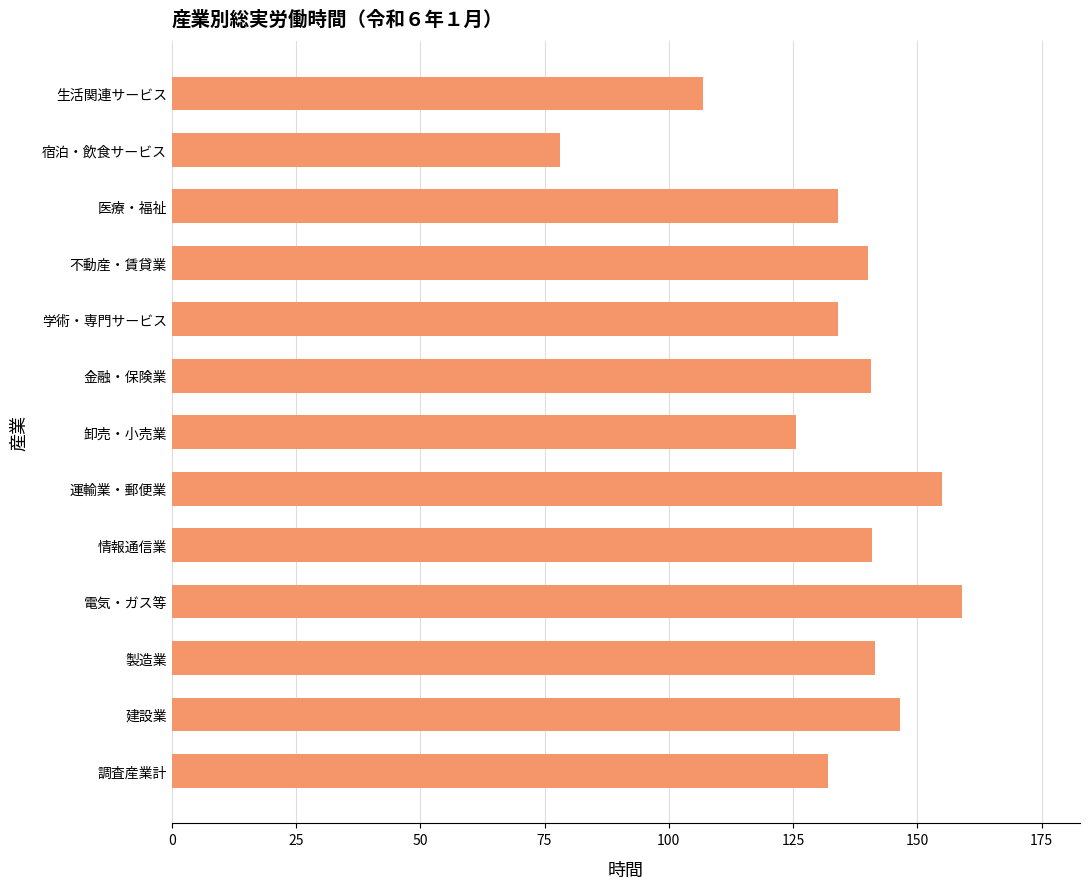

Which label corresponds to the largest value in the chart?

電気・ガス等